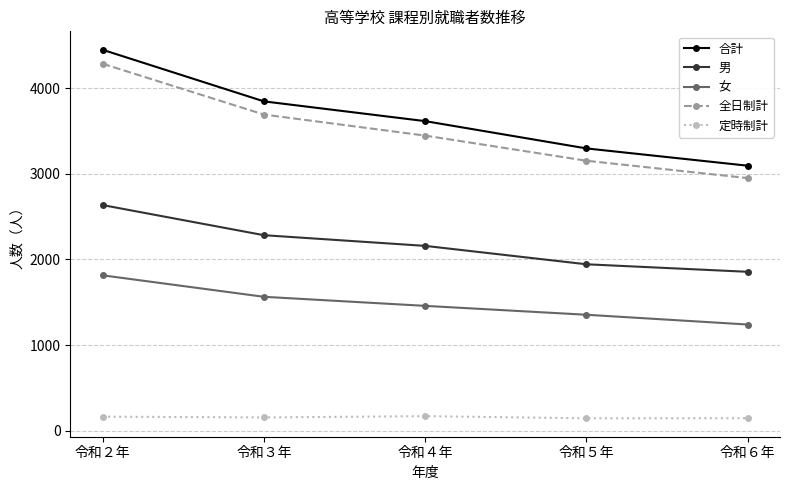

What are all the series names shown in the legend?

合計, 男, 女, 全日制計, 定時制計